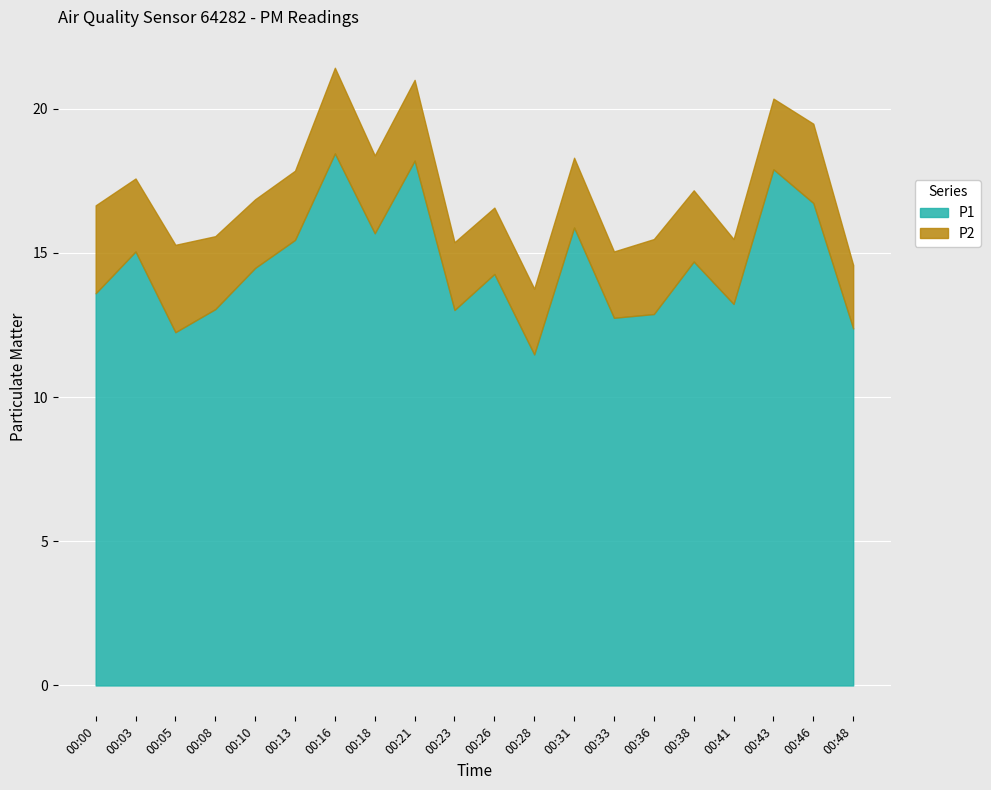

Is the value of P1 at 00:03 greater than the value of P2 at 00:21?

Yes